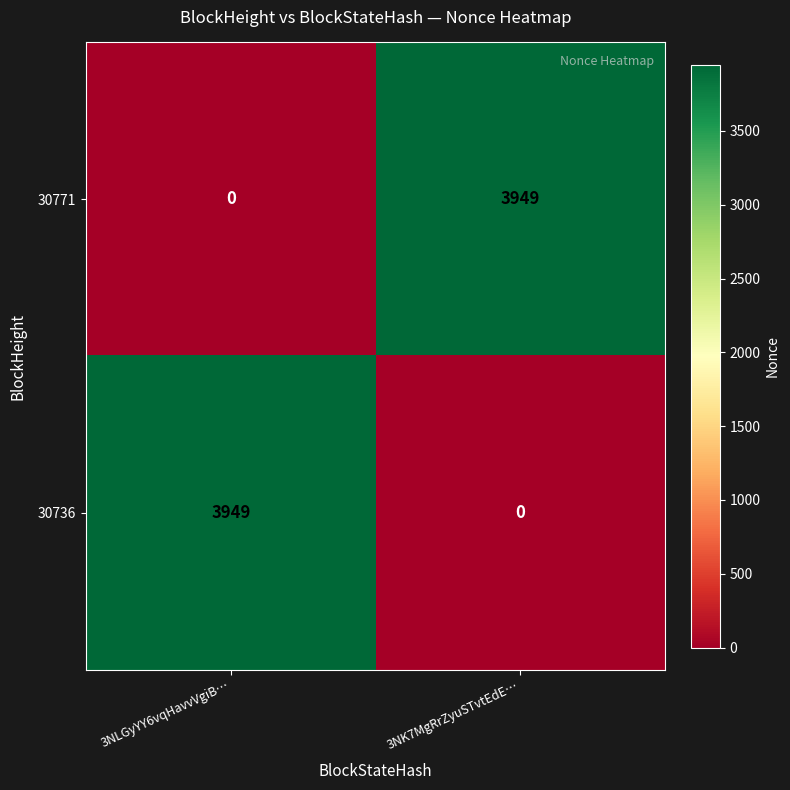

What is the sum of the 30736 values at 3NK7MgRrZyuSTvtEdE… and 3NLGyYY6vqHavvVgiB…?

3949